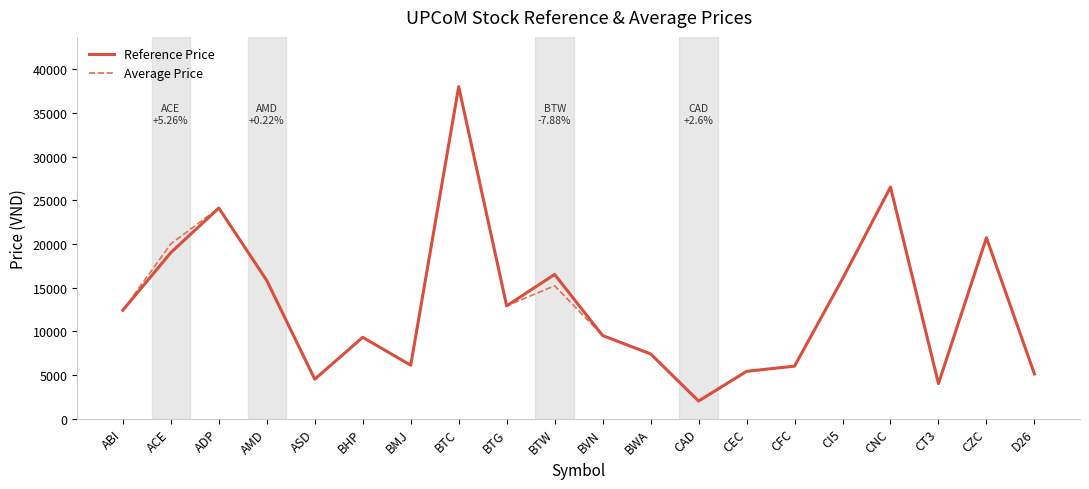

At which label is Average Price closest to 20026?

ACE